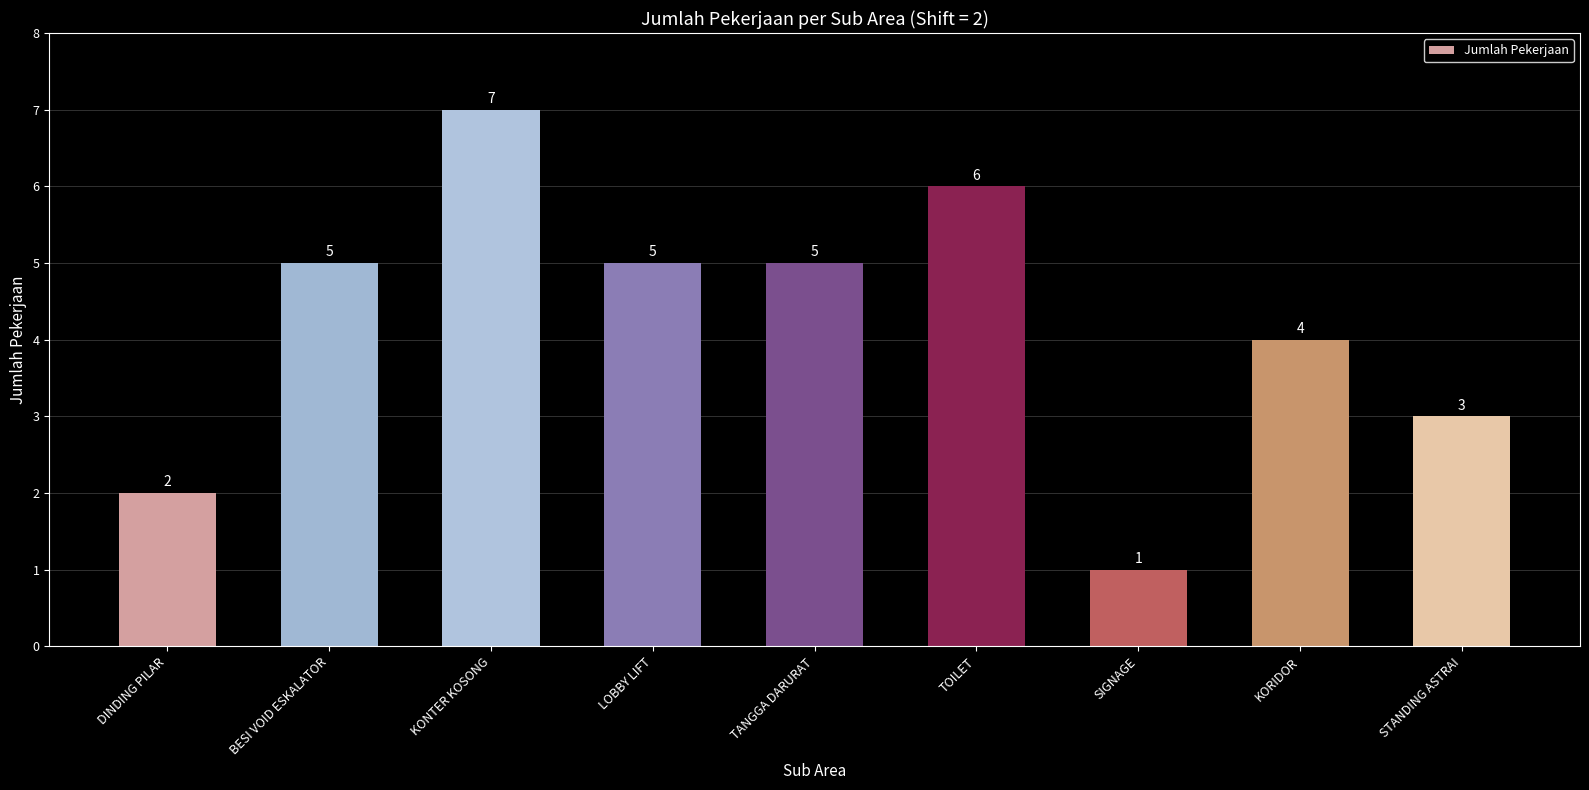

What is the sum of the values at KONTER KOSONG and LOBBY LIFT?

12